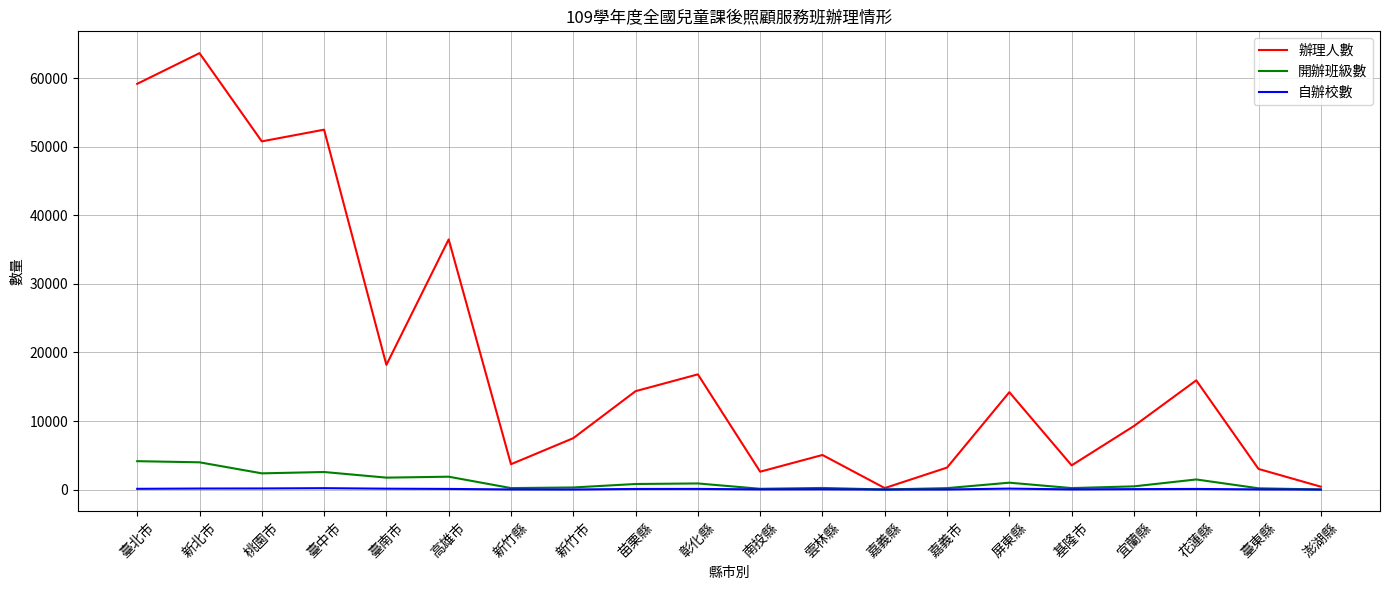

The 開辦班級數 series shows 19 at 嘉義縣. True or false?

True